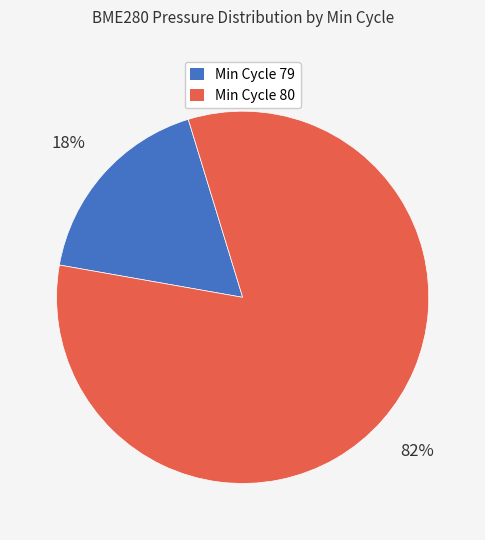

Does Min Cycle 79 represent more than half of the total?

No